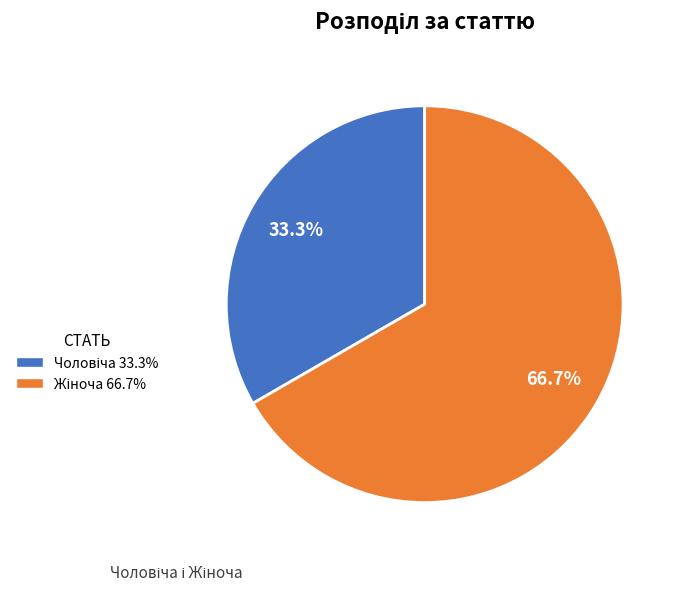

How many segments does this pie chart have?

2